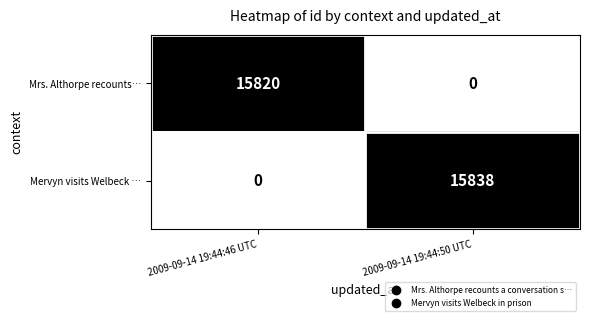

Rank the series by their maximum value, from lowest to highest.

Mrs. Althorpe recounts…, Mervyn visits Welbeck …